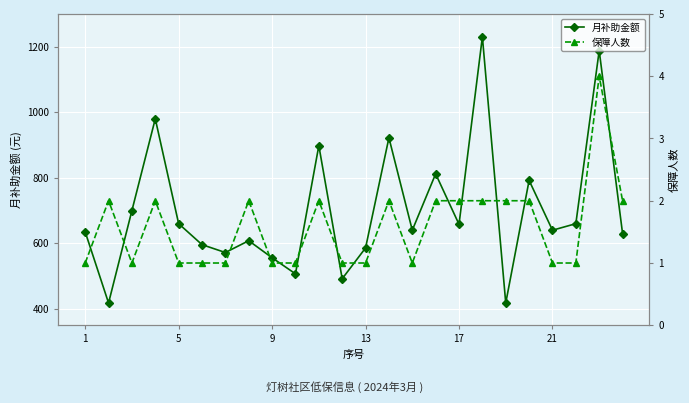

At which label does 保障人数 reach its minimum?

1